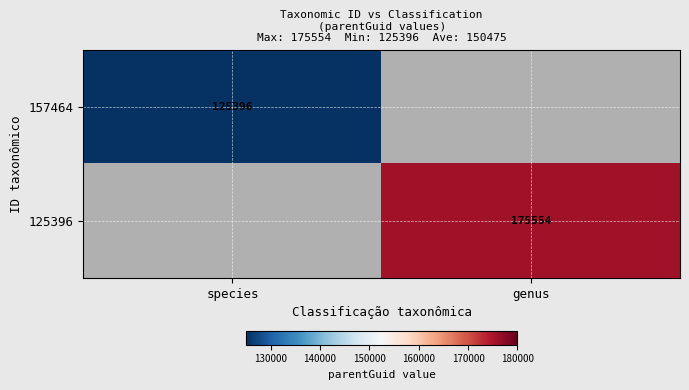

The 125396 series shows 175554 at genus. True or false?

True